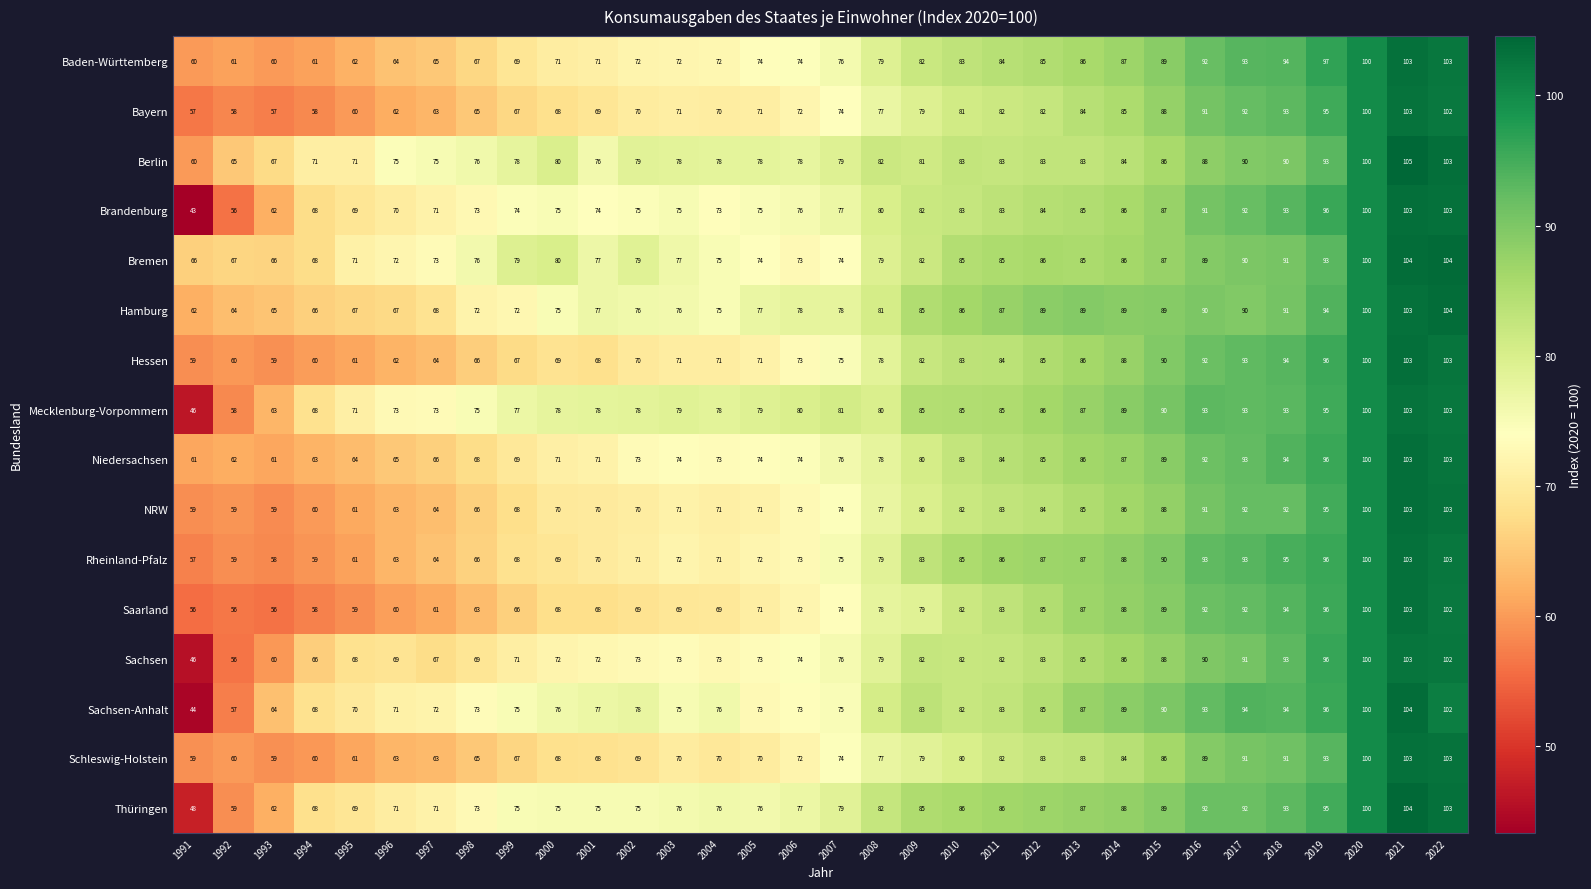

The Baden-Württemberg series shows 83 at 2010. True or false?

True